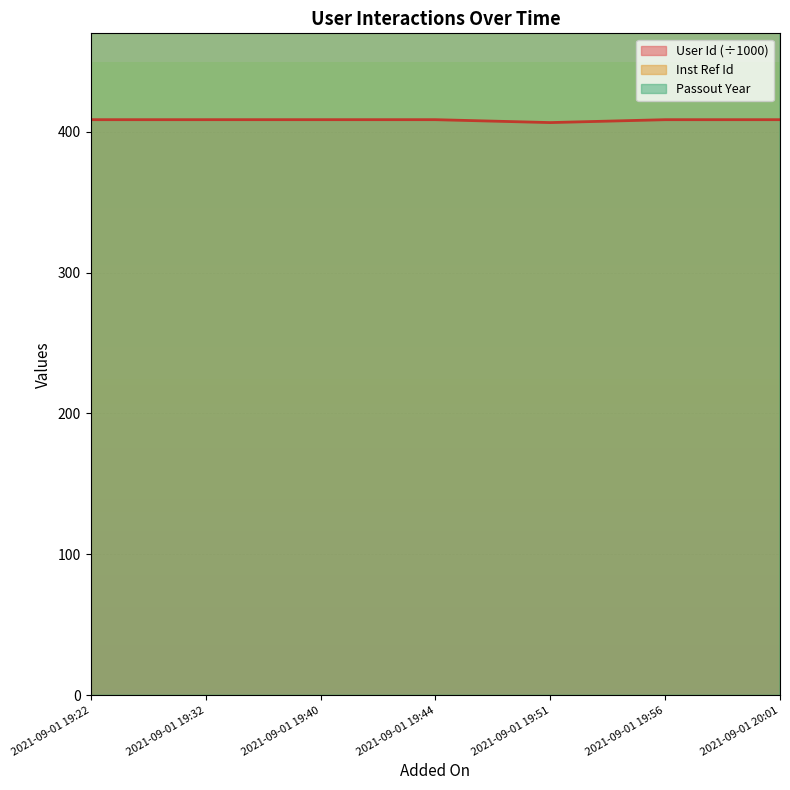

At which category is the sum across all series the highest?

2021-09-01 19:40